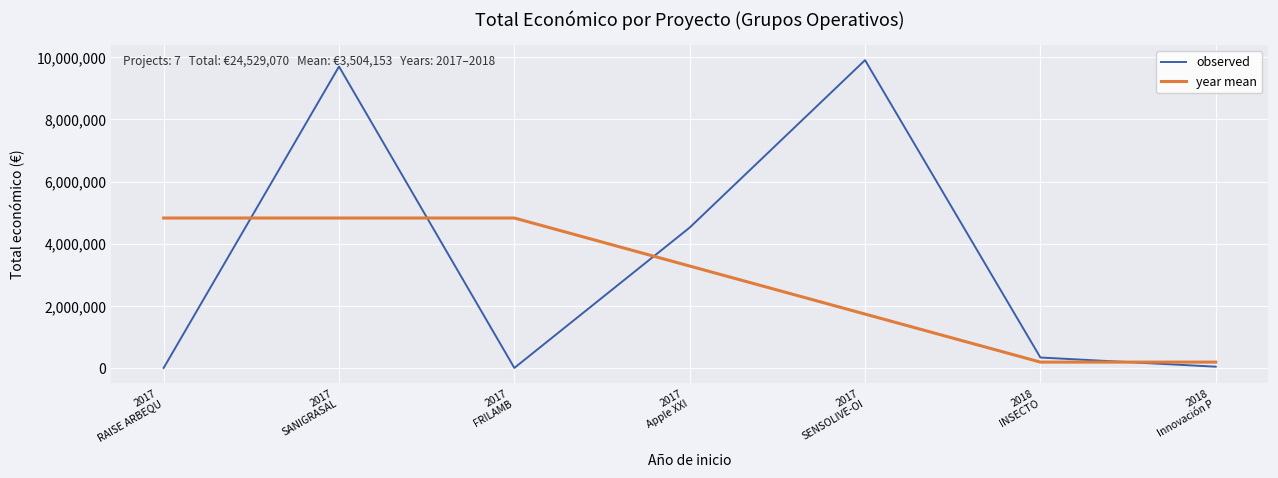

At which category is the sum across all series the highest?

2017
SANIGRASAL